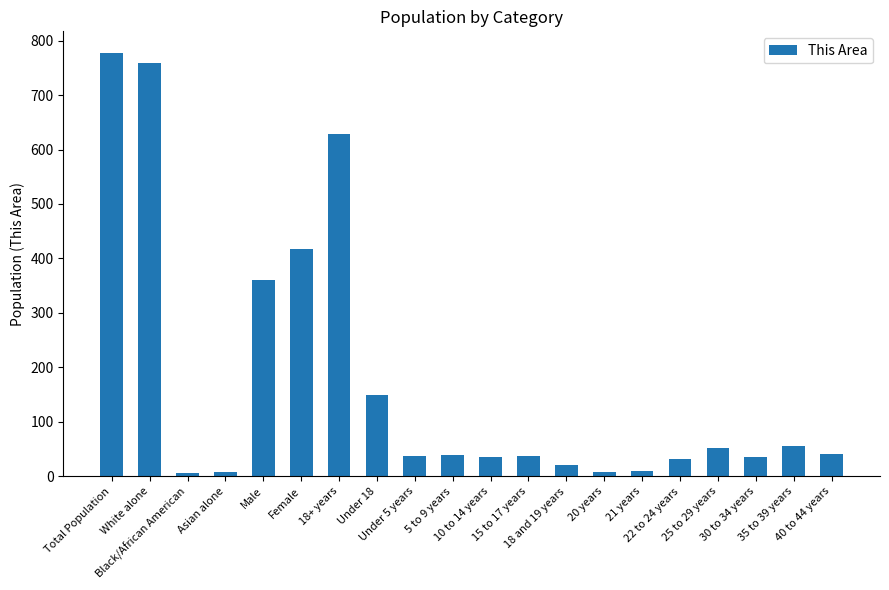

True or false: the data shows 7 at Black/African American.

True